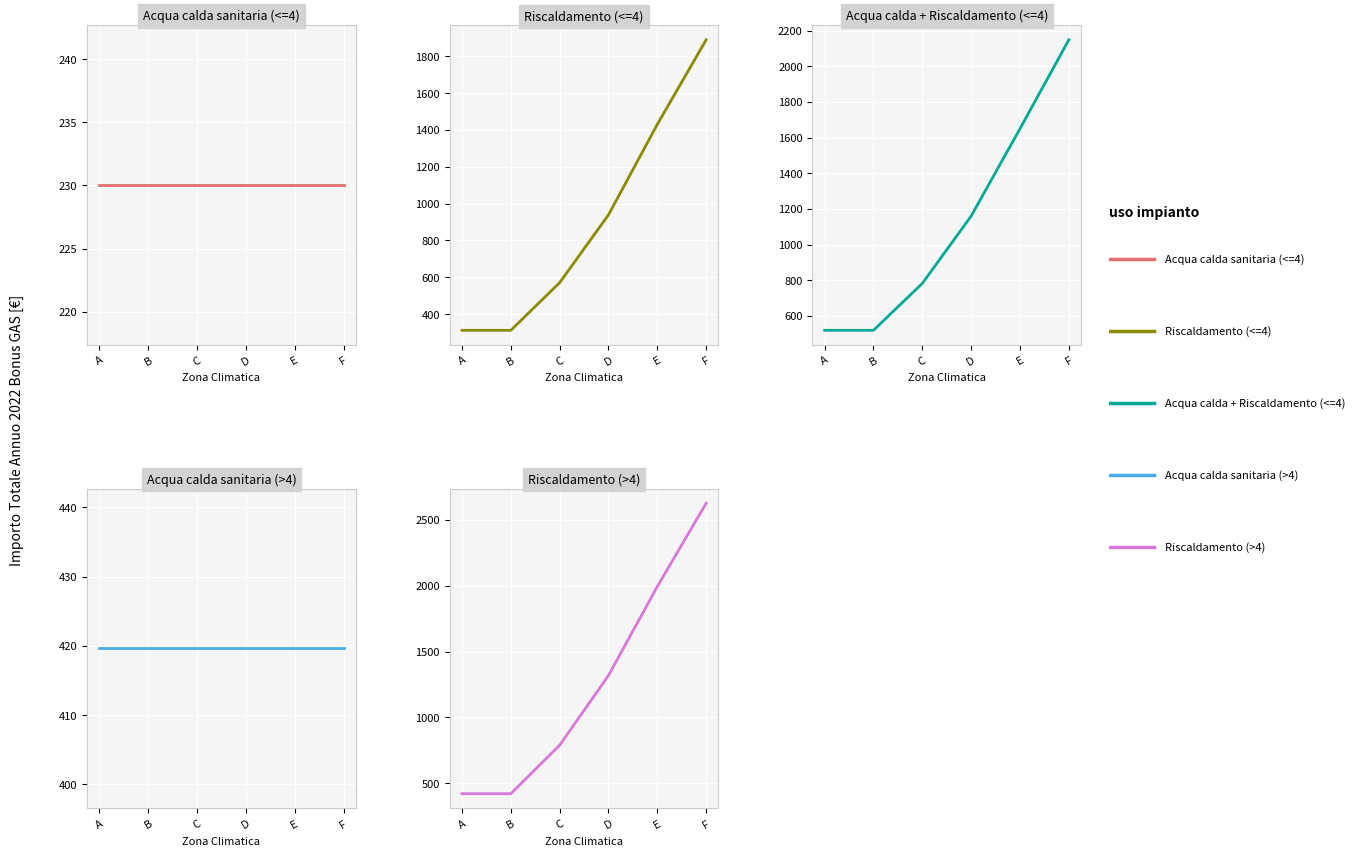

What is the difference between the second highest and minimum values in the Acqua calda + Riscaldamento (<=4) series?

1130.9